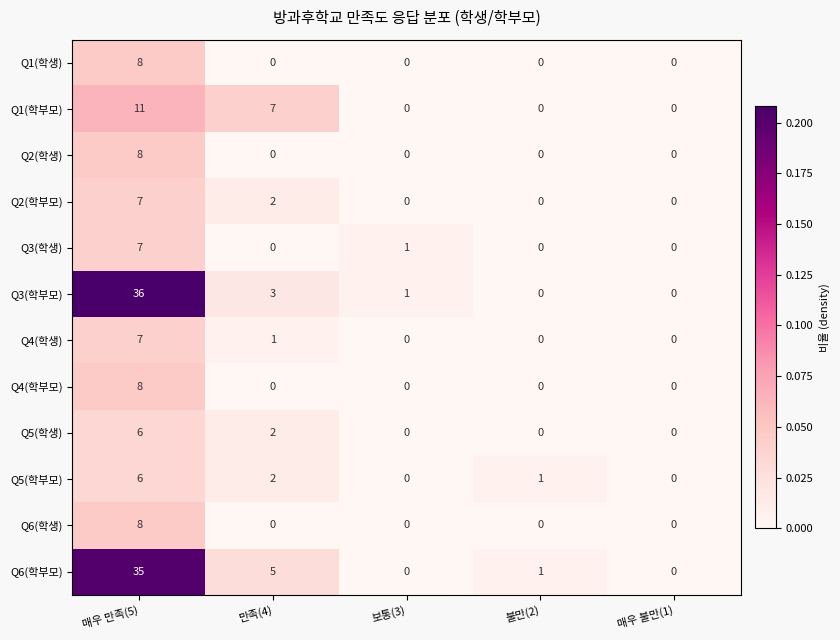

The value of Q4(학생) at 보통(3) is -4. True or false?

False